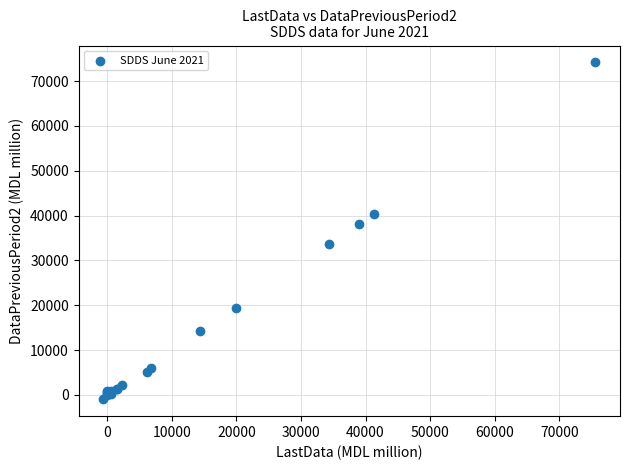

What Y value in the scatter plot is closest to 36595?

38166.2